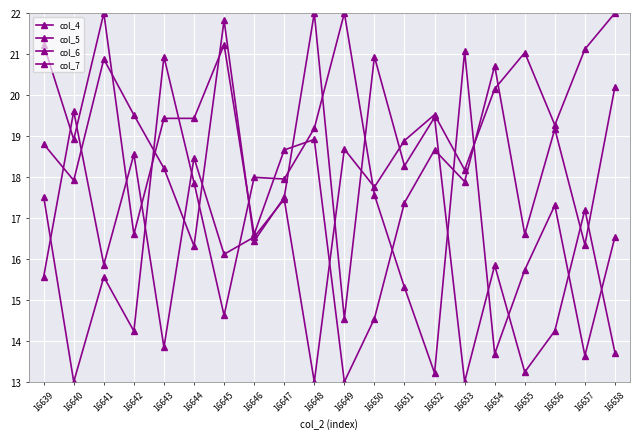

What is the average value of the col_7 series?

18.4